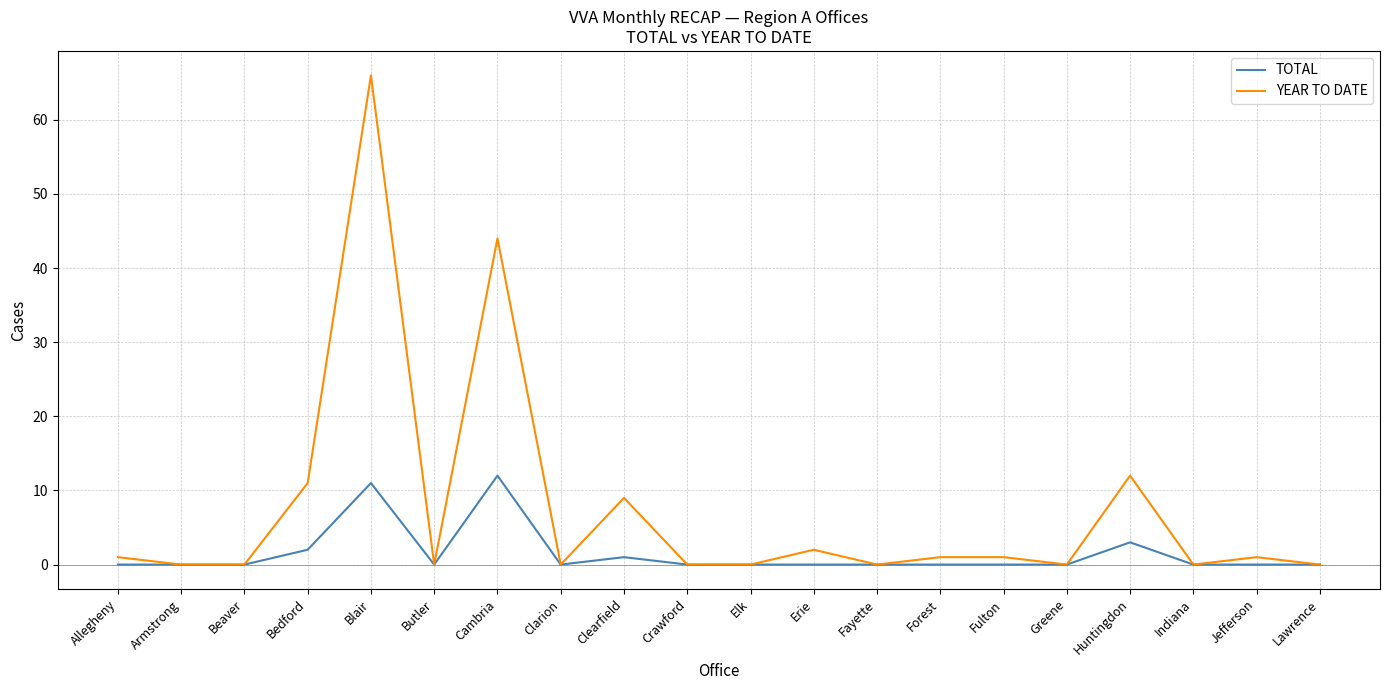

Which series has the largest range (max minus min)?

YEAR TO DATE